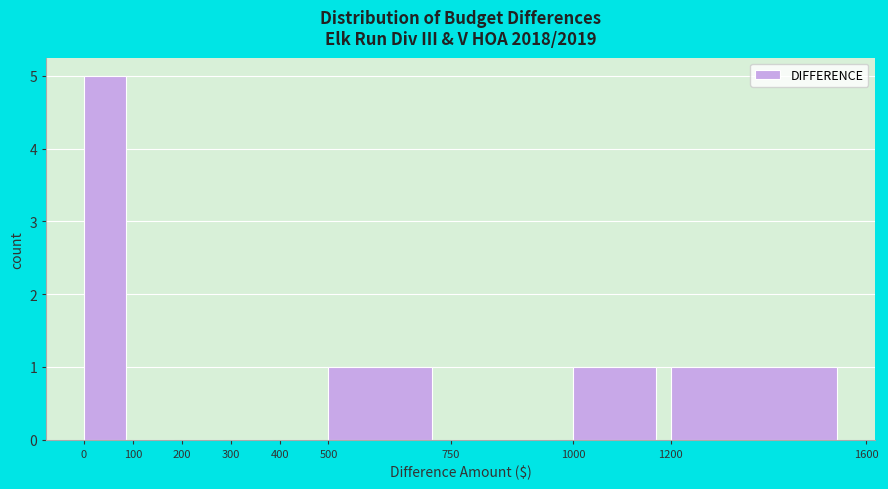

How tall is the bar that spans 0 to 100 on the x-axis? The values are not printed on the chart, so give them approximately, as read against the axis.

5